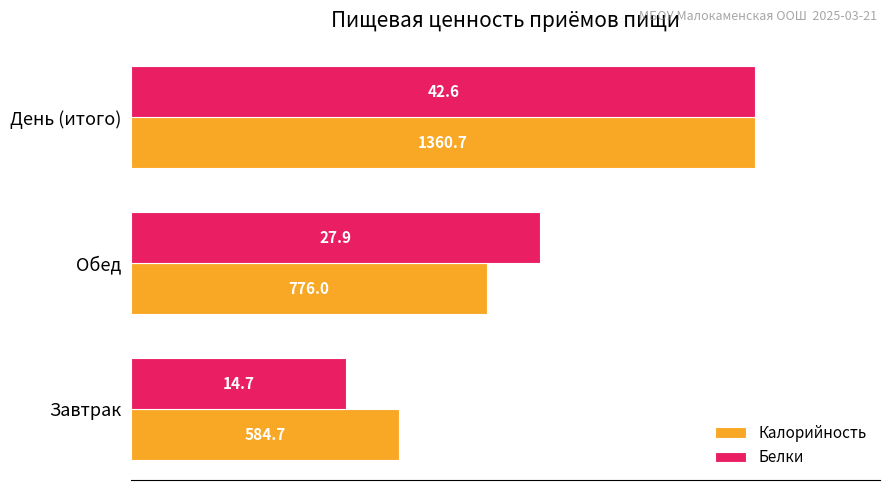

What are all the series names shown in the legend?

Калорийность, Белки